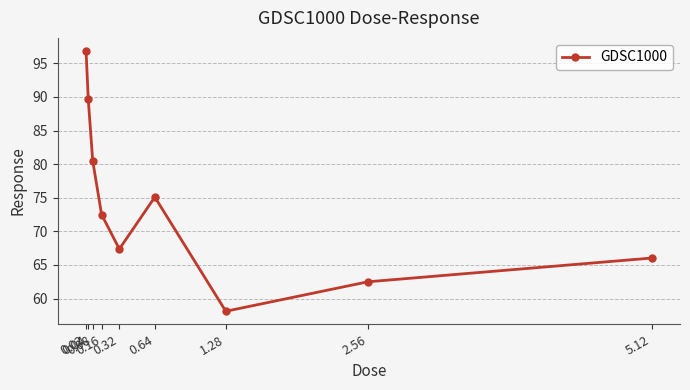

Is this an area chart (filled region under the line)?

No